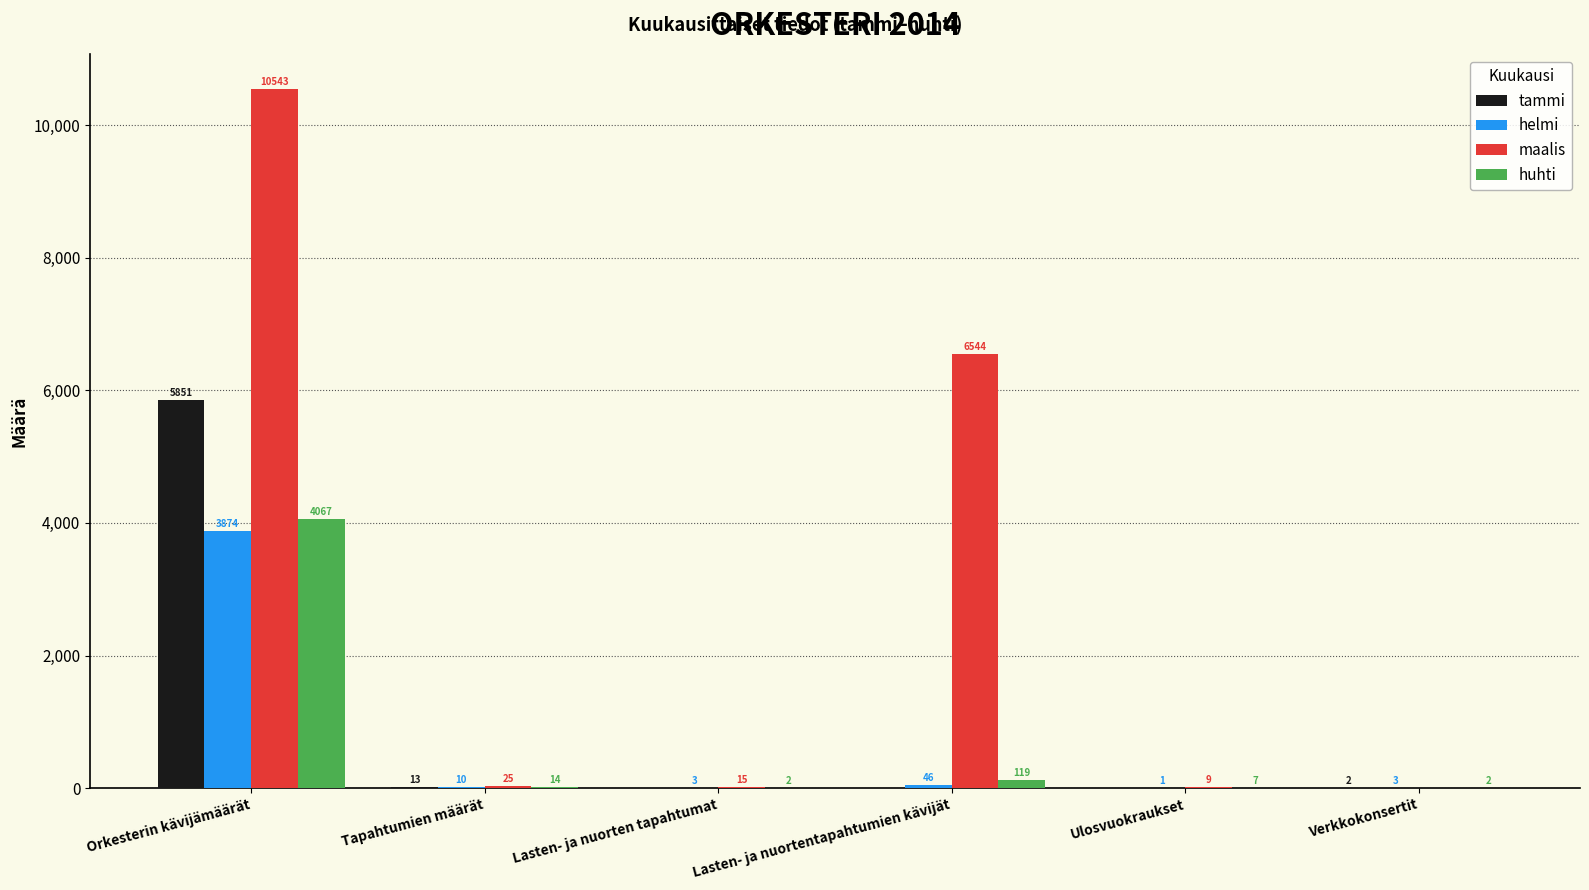

How many values in maalis are above zero?

5